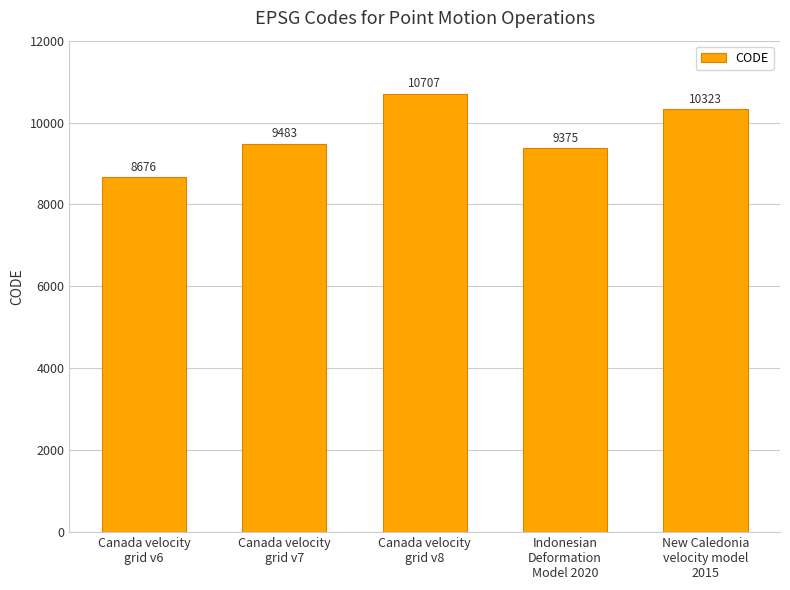

At which category does the chart reach its minimum across all series?

Canada velocity
grid v6